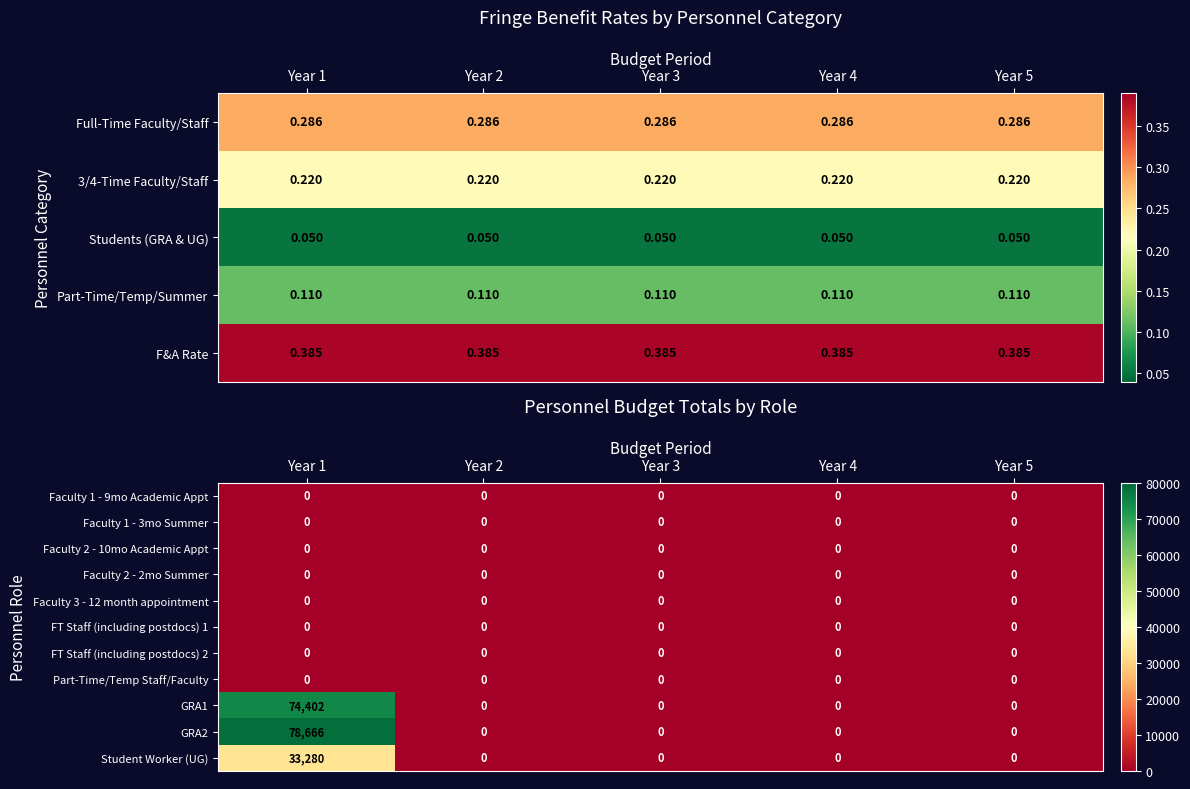

Is it true that Faculty 3 - 12 month appointment equals 0 at Year 2?

True